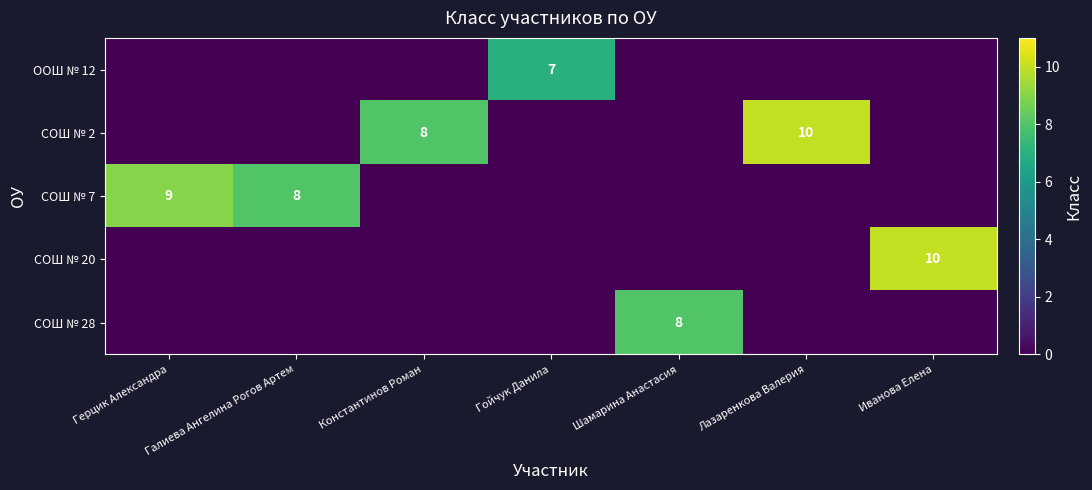

The СОШ № 2 series shows 5 at Лазаренкова Валерия. True or false?

False